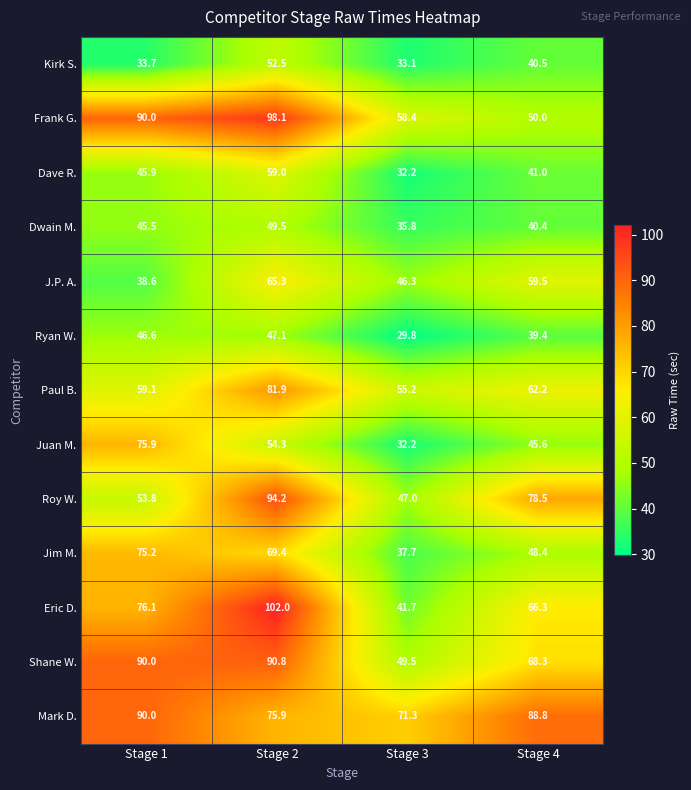

Which series changed the most between Stage 2 and Stage 4?

Frank G.